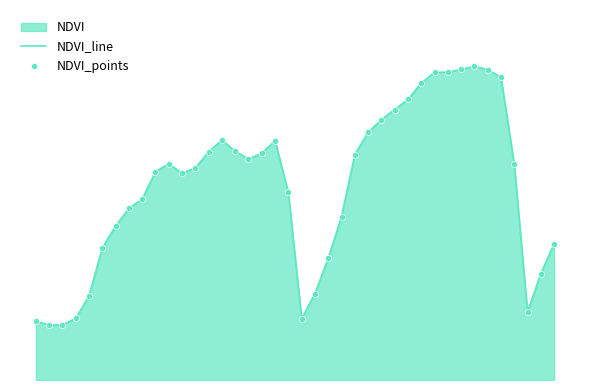

What is the total value across all series at 20?

0.2